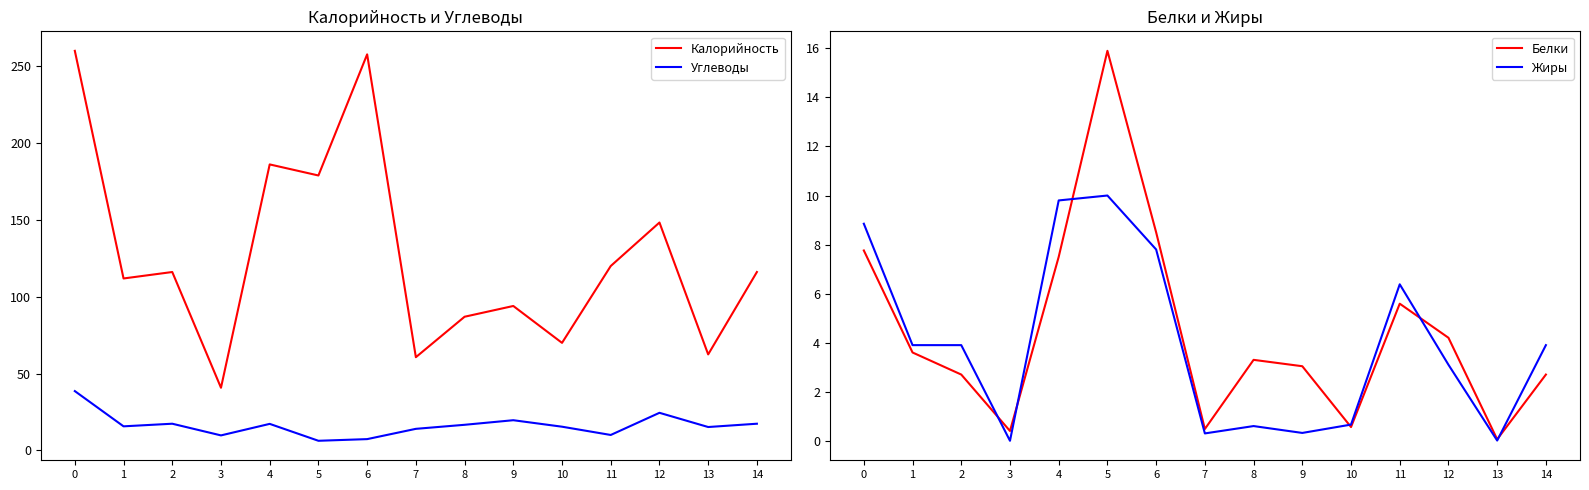

Rank the series by their maximum value, from lowest to highest.

Жиры, Белки, Углеводы, Калорийность